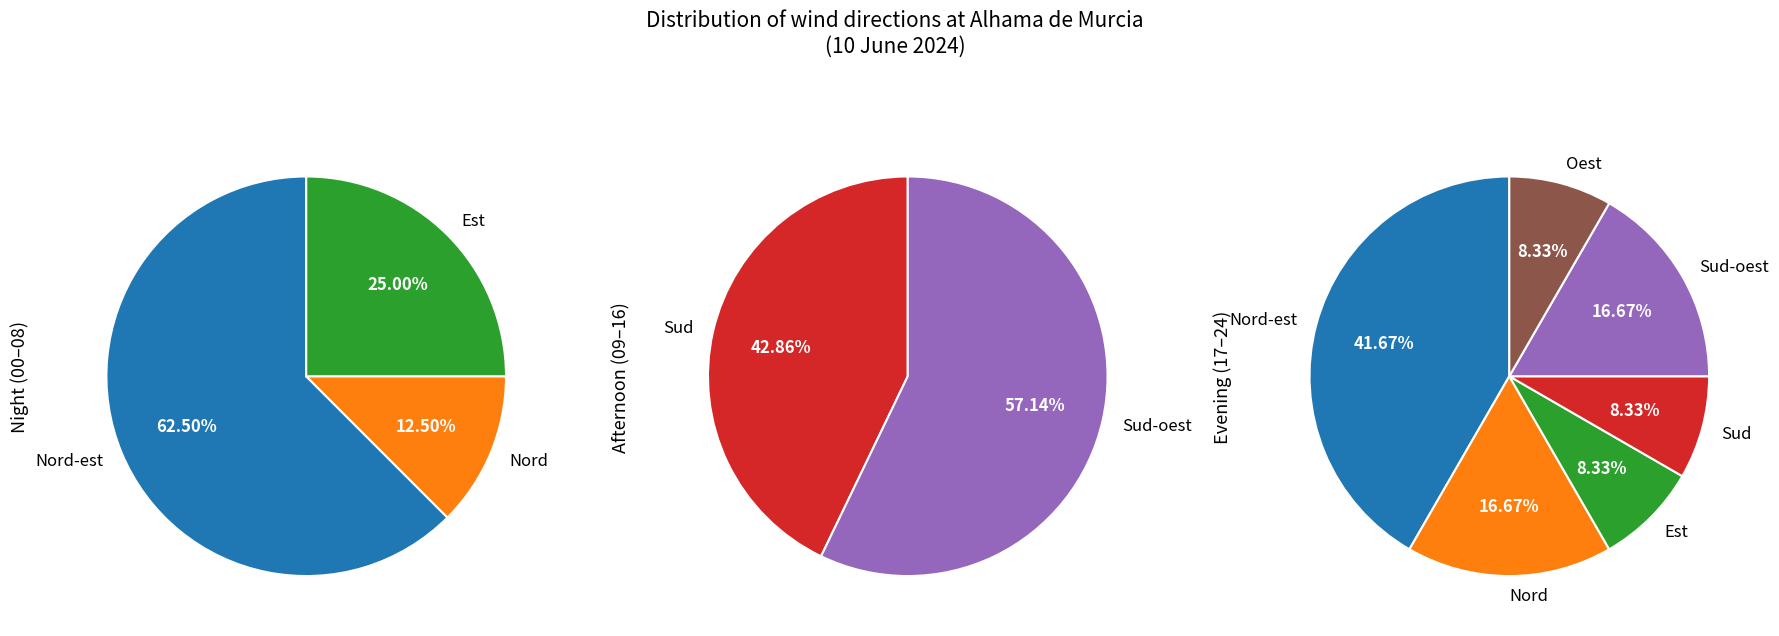

Which slice is the smallest?

Oest